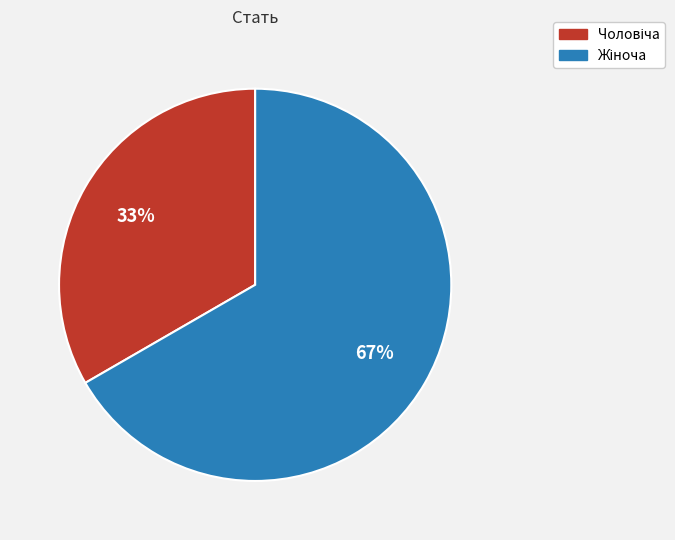

To the nearest percent, what is the average slice percentage?

50%